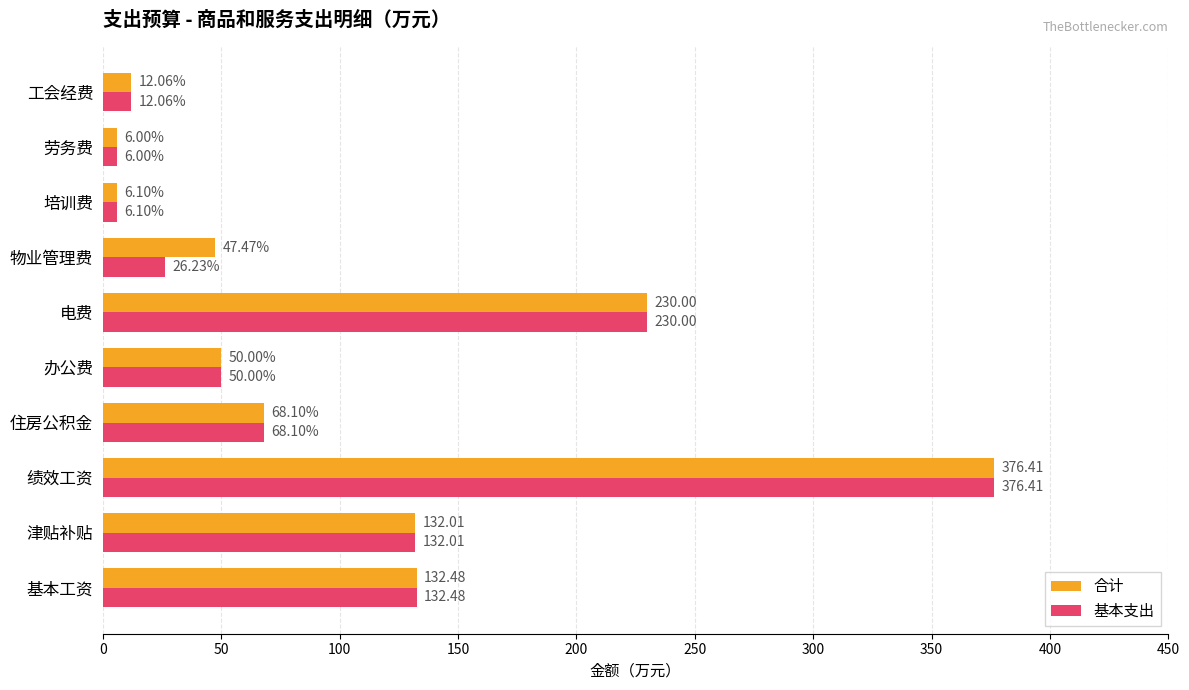

Rank the categories by 基本支出 value from lowest to highest.

劳务费, 培训费, 工会经费, 物业管理费, 办公费, 住房公积金, 津贴补贴, 基本工资, 电费, 绩效工资